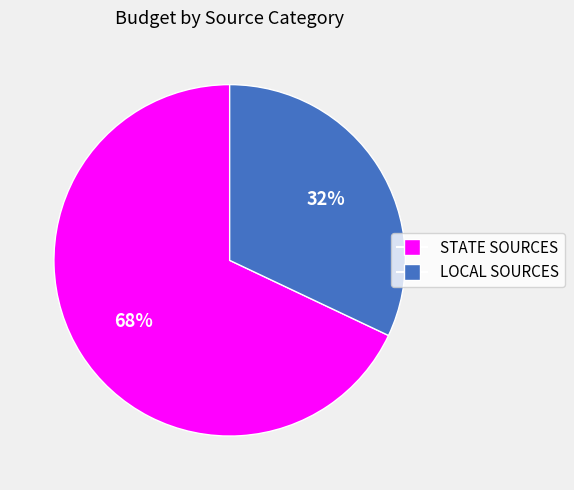

To the nearest percent, what is the difference between the largest and smallest slice percentages?

36%